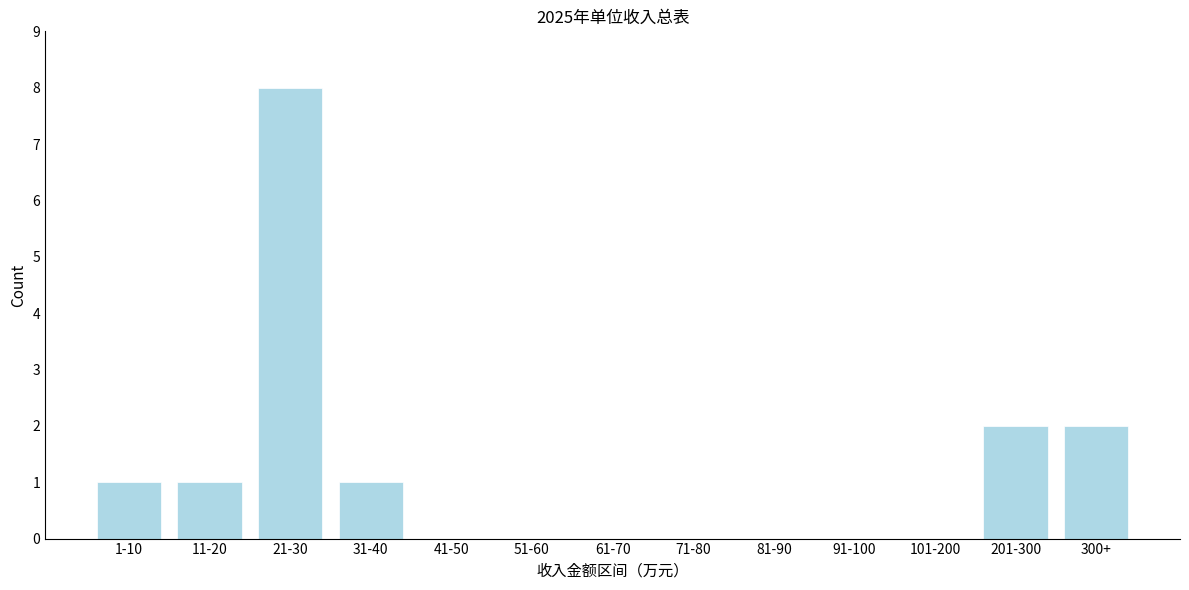

Reading left to right, list all the values displayed in this chart.

1-10=1	11-20=1	21-30=8	31-40=1	41-50=0	51-60=0	61-70=0	71-80=0	81-90=0	91-100=0	101-200=0	201-300=2	300+=2